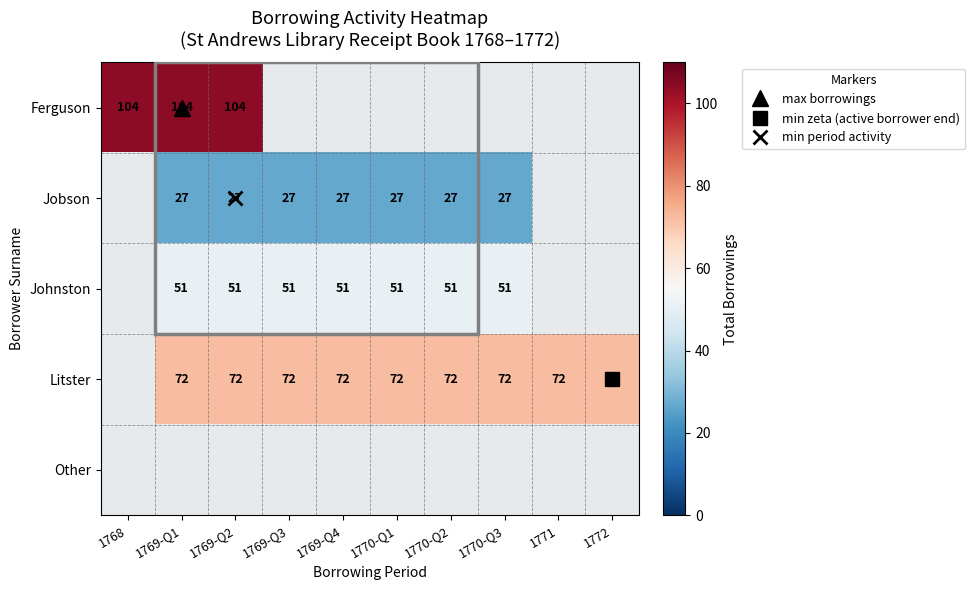

Which category has the highest value across all series?

1768